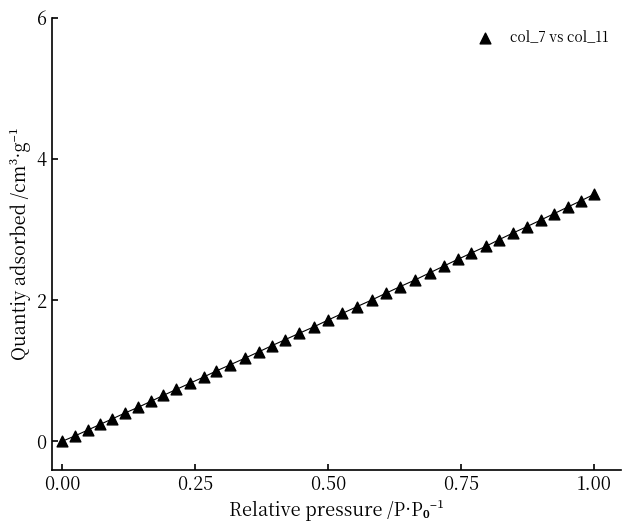

What is the range of Y values (max minus min)?

3.5